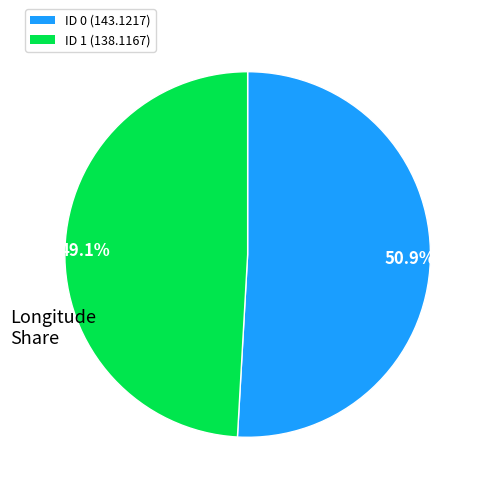

Does any single category account for the majority?

Yes